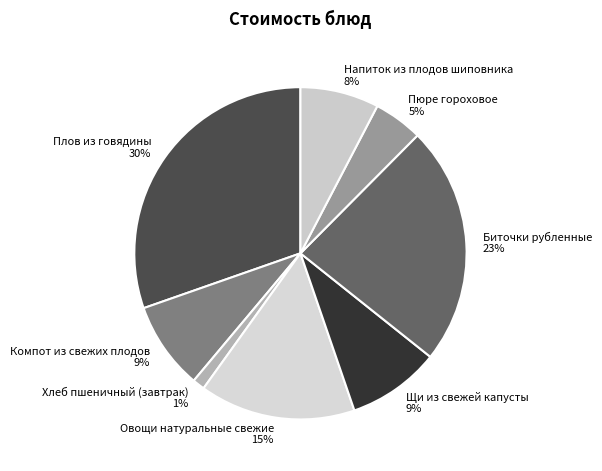

How many slices are in this pie chart?

8